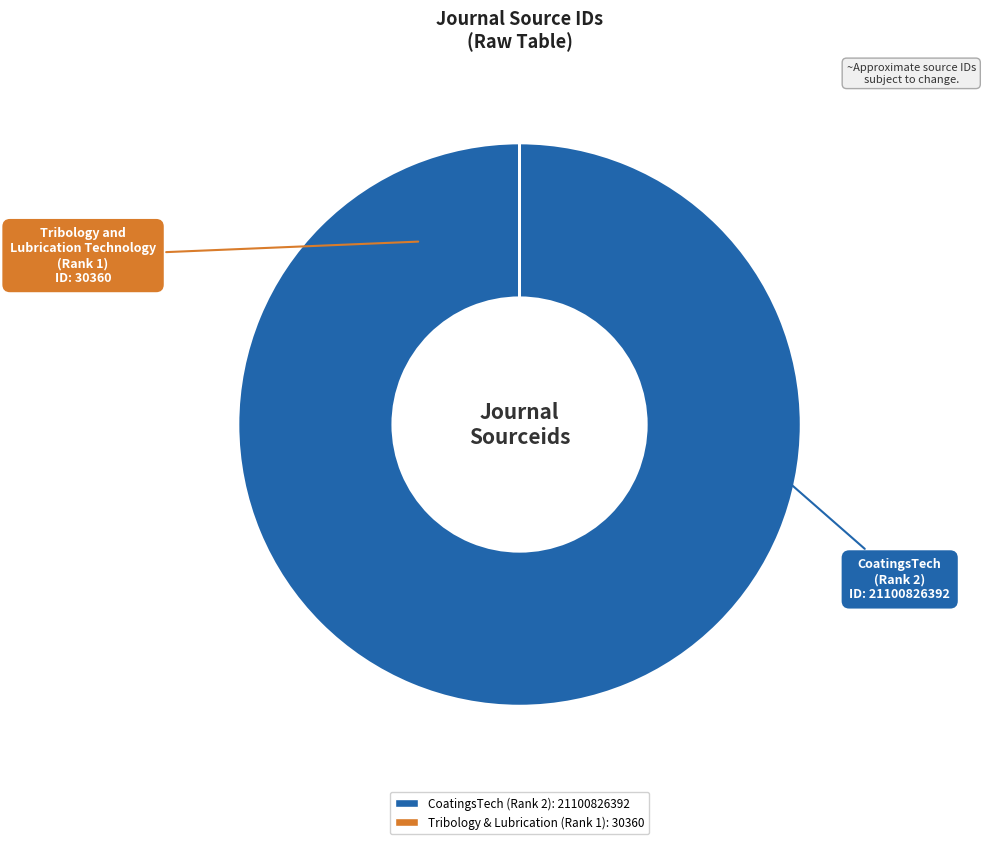

Does any single category account for the majority?

Yes